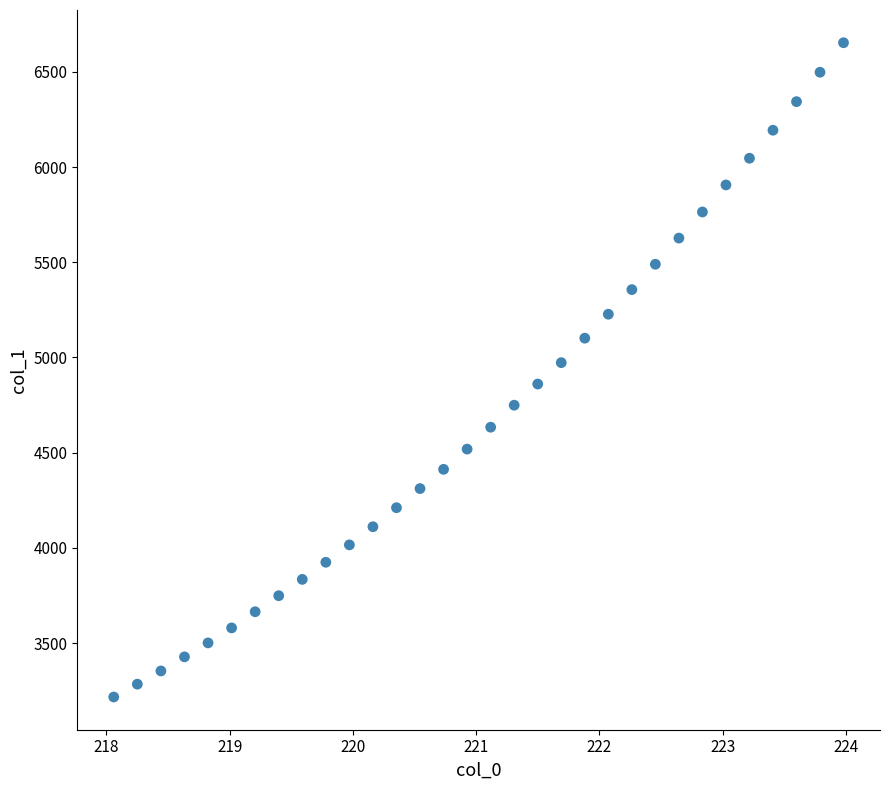

What is the range of Y values (max minus min)?

3436.1